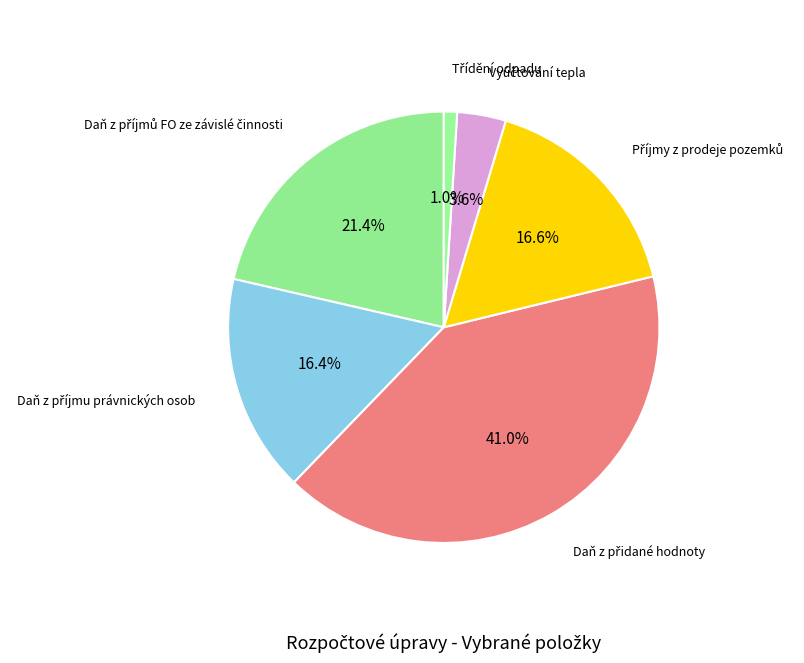

Is there a majority slice in this chart?

No